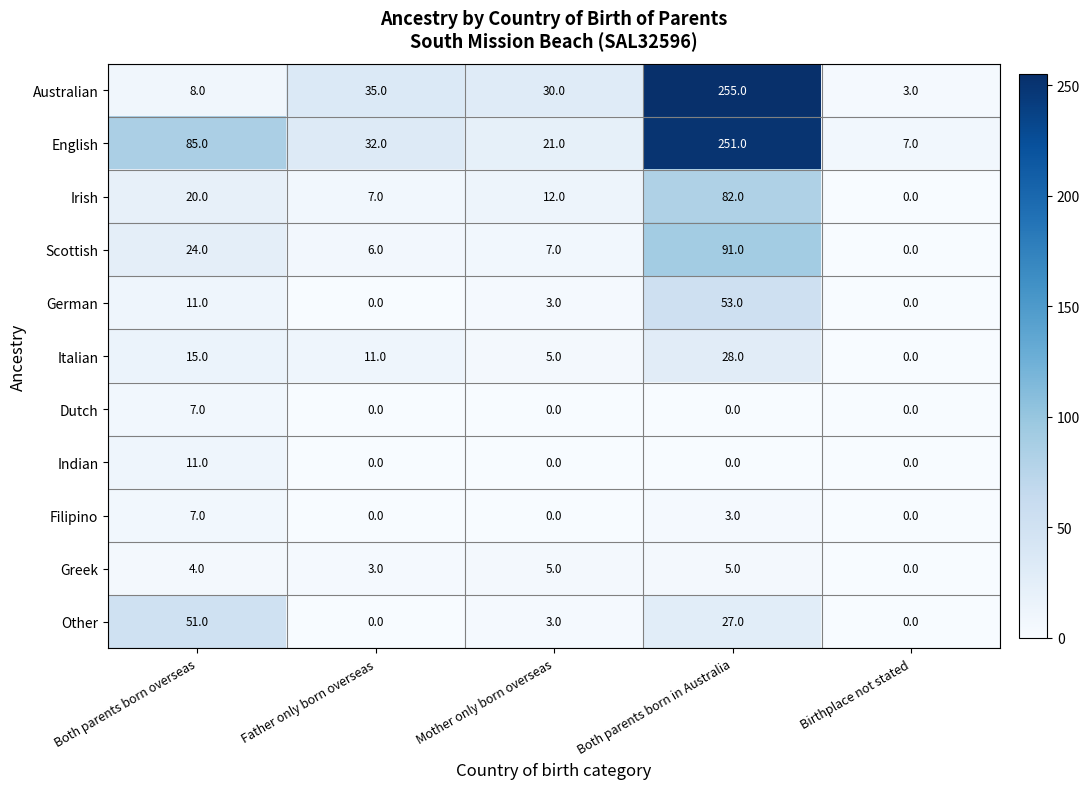

What is the difference between the highest and lowest values at Both parents born in Australia?

255